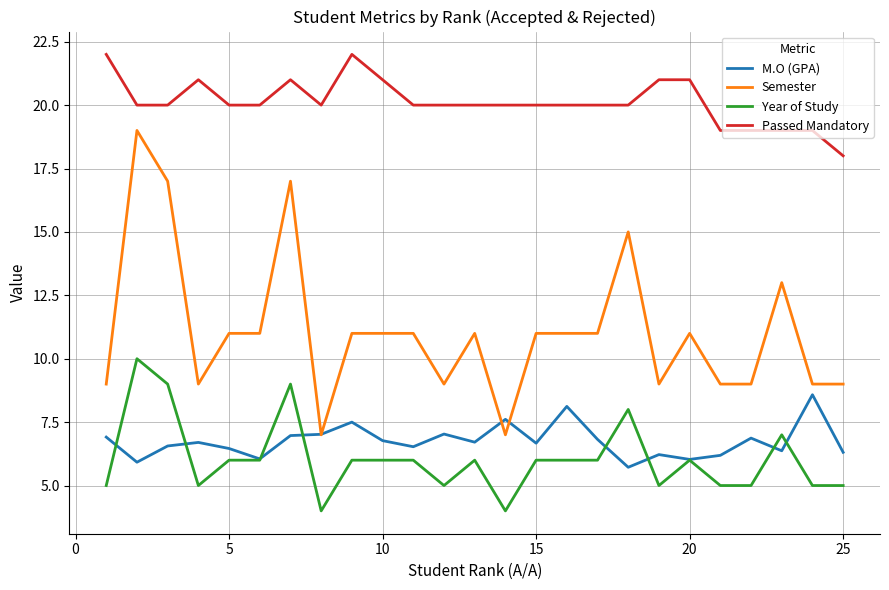

Which series has the widest spread of values?

Semester